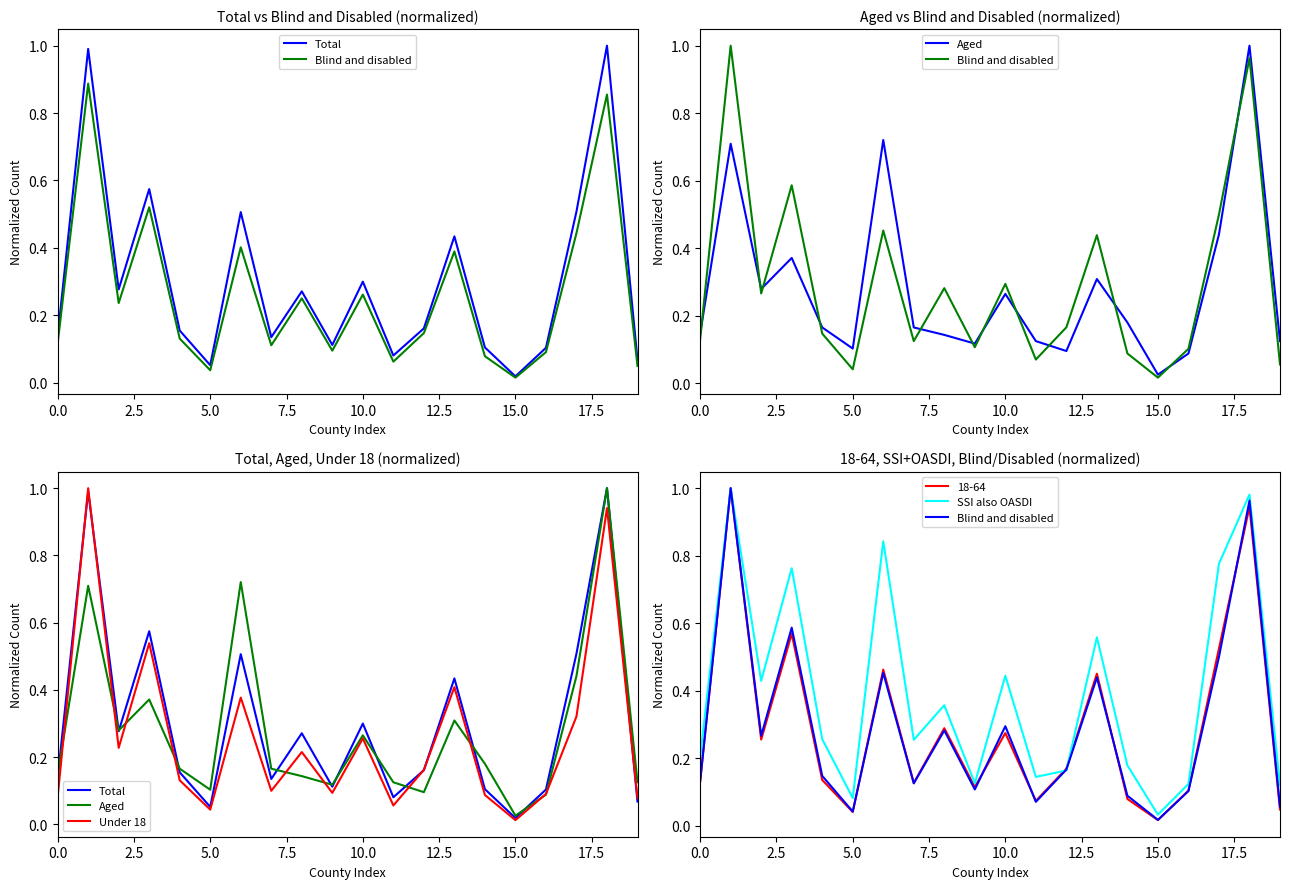

Does the chart have visible grid lines?

No